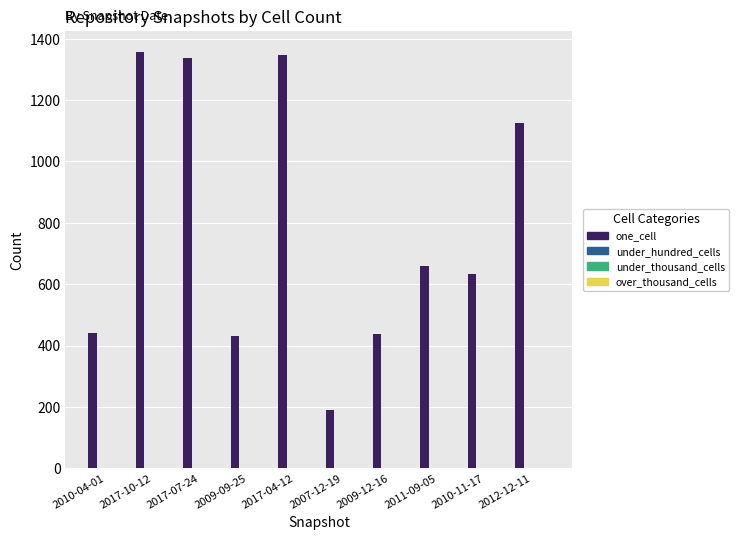

What is the difference between the second highest and second lowest values?

917